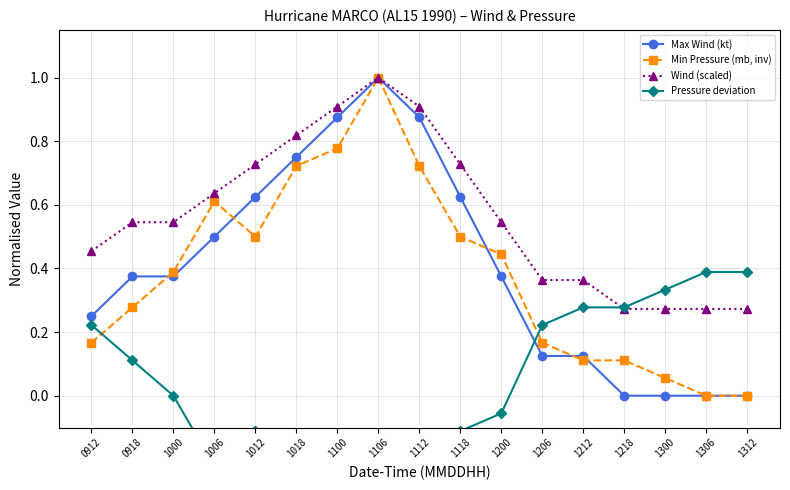

Which label corresponds to the largest value in the chart?

1106